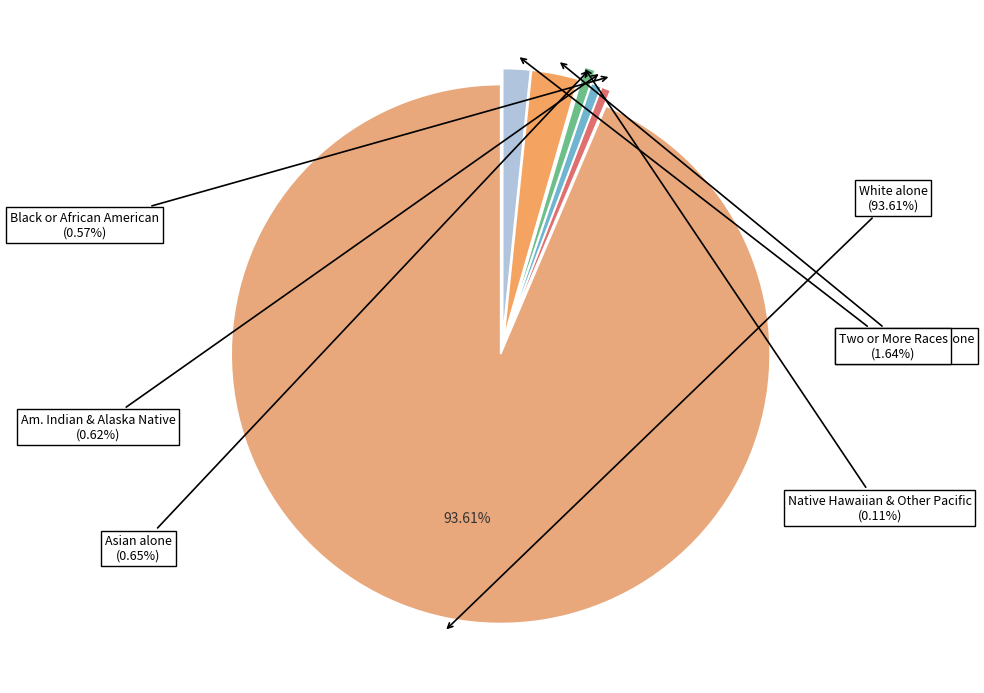

True or false: Asian alone accounts for 11% of the total.

False